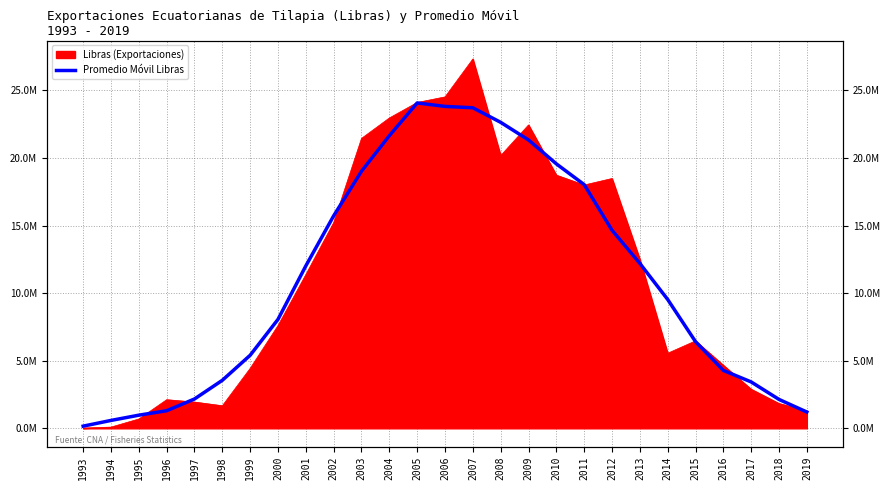

Where is the first local maximum?

2005